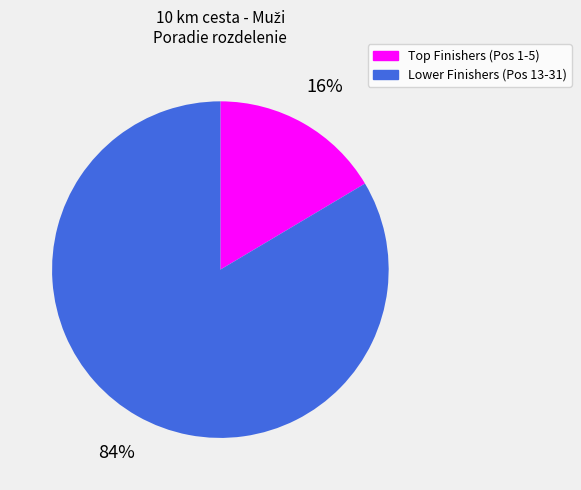

To the nearest percent, what is the average slice percentage?

50%